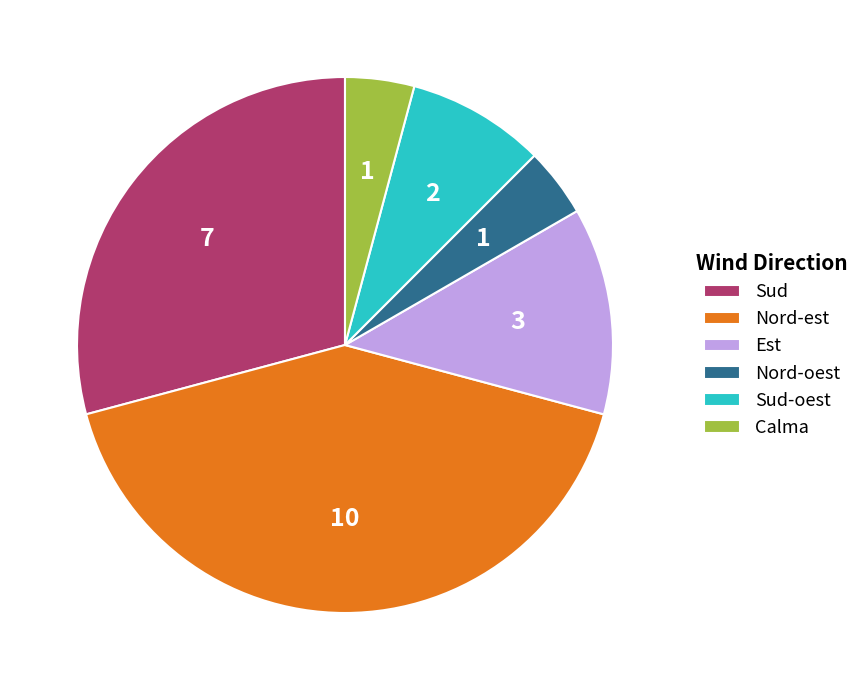

Count the number of slices in the pie.

6